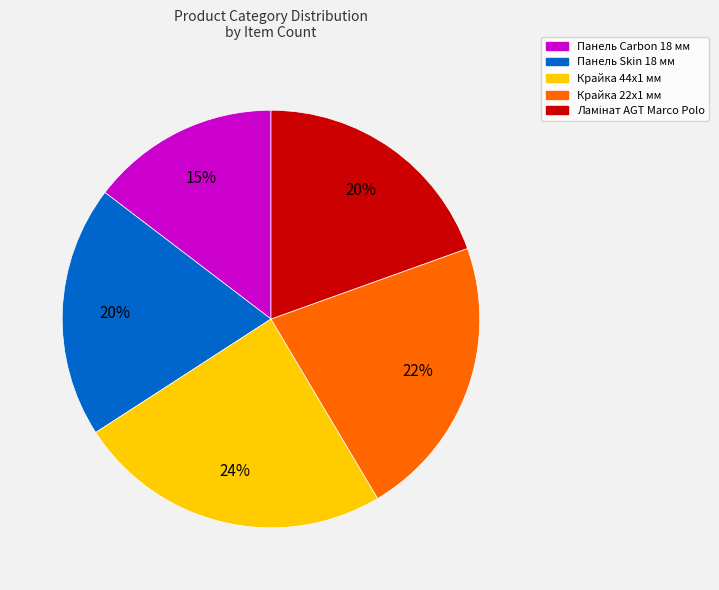

Between Панель Carbon 18 мм and Крайка 44x1 мм, which is larger?

Крайка 44x1 мм